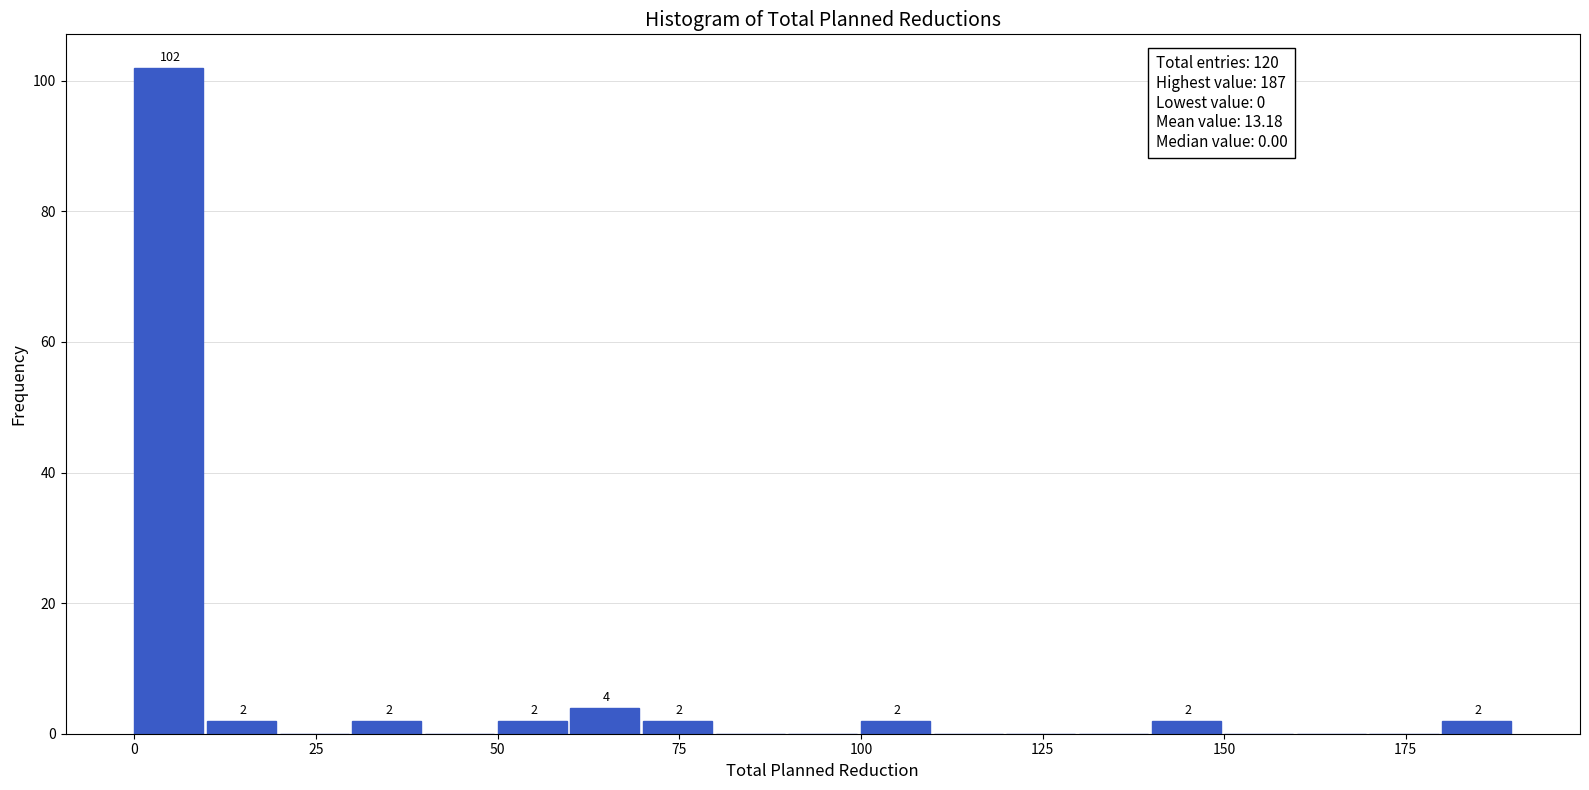

Around what value on the x-axis is the tallest bar? Give the approximate position of its centre, as read against the axis.

5